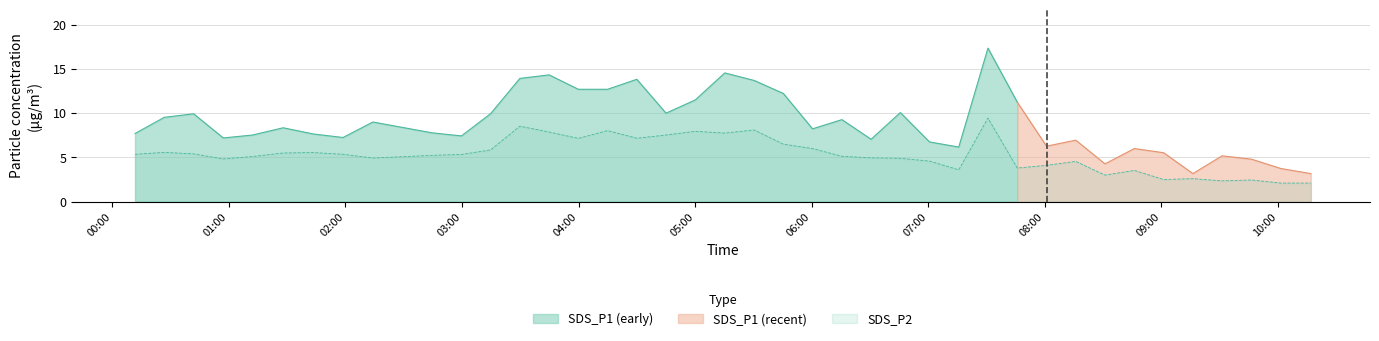

What is the lowest value of the SDS_P2 series?

2.1